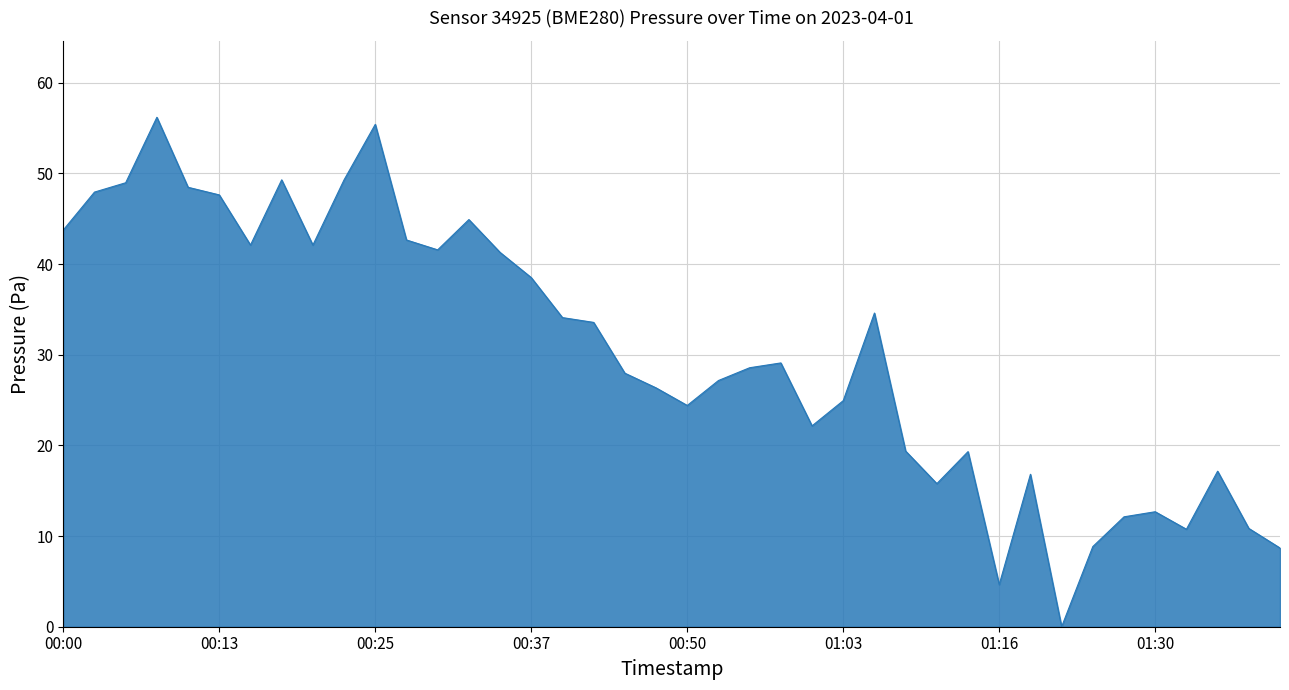

True or false: there are more than 0 points higher than both neighbors.

True